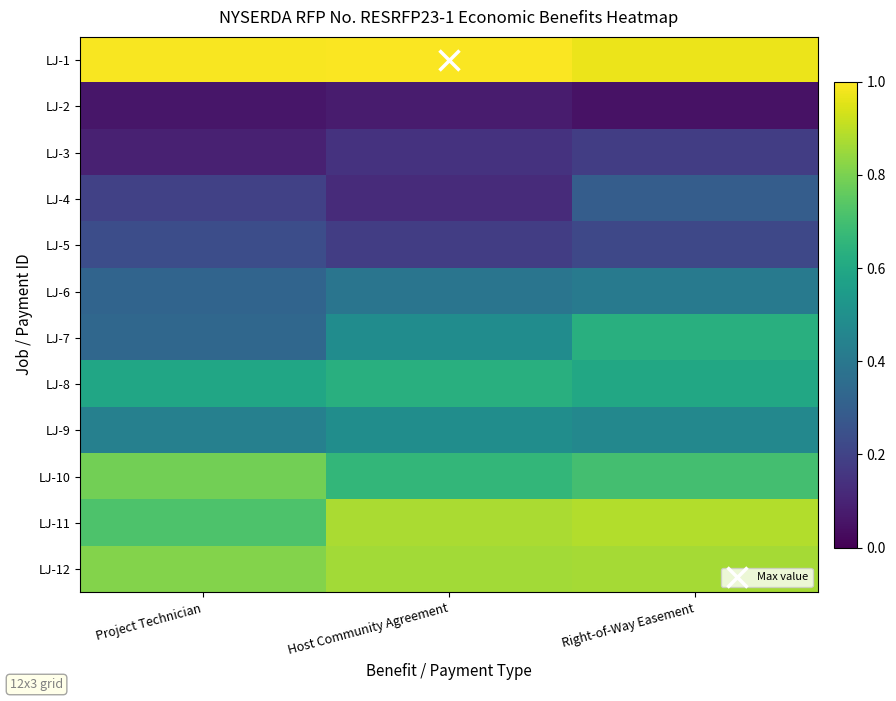

Which label corresponds to the smallest value in the chart?

Right-of-Way Easement